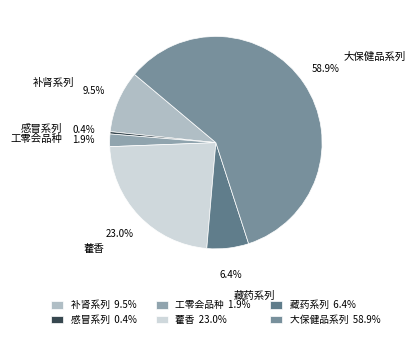

Is there any slice that represents more than half of the pie?

Yes